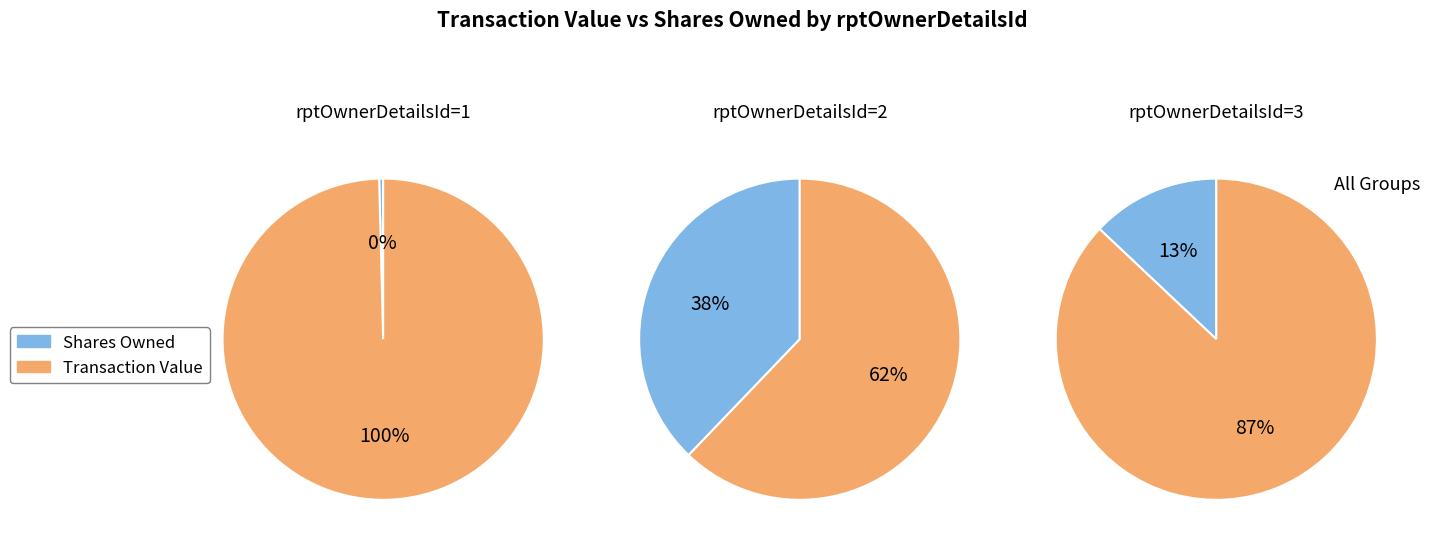

To the nearest percent, what is the combined percentage of 0 and 1?

100%